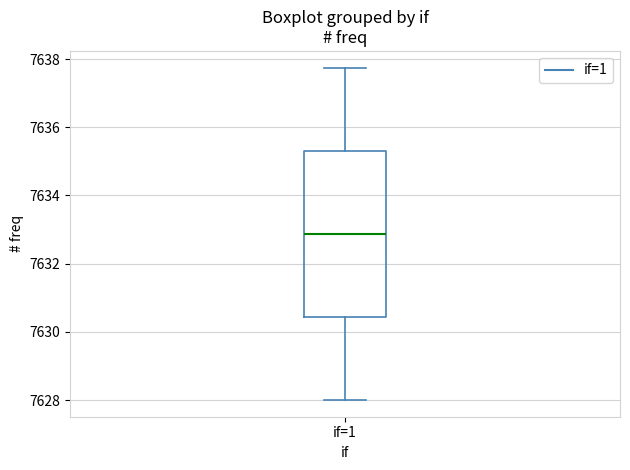

Read this box plot against the y-axis: the position of the median line, the range covered by the box, and the ends of both whiskers. The values are not printed on the chart, so give them approximately, as read against the axis.

median 7632.8, box 7630.4 to 7635.4, whiskers 7628.0 to 7637.8